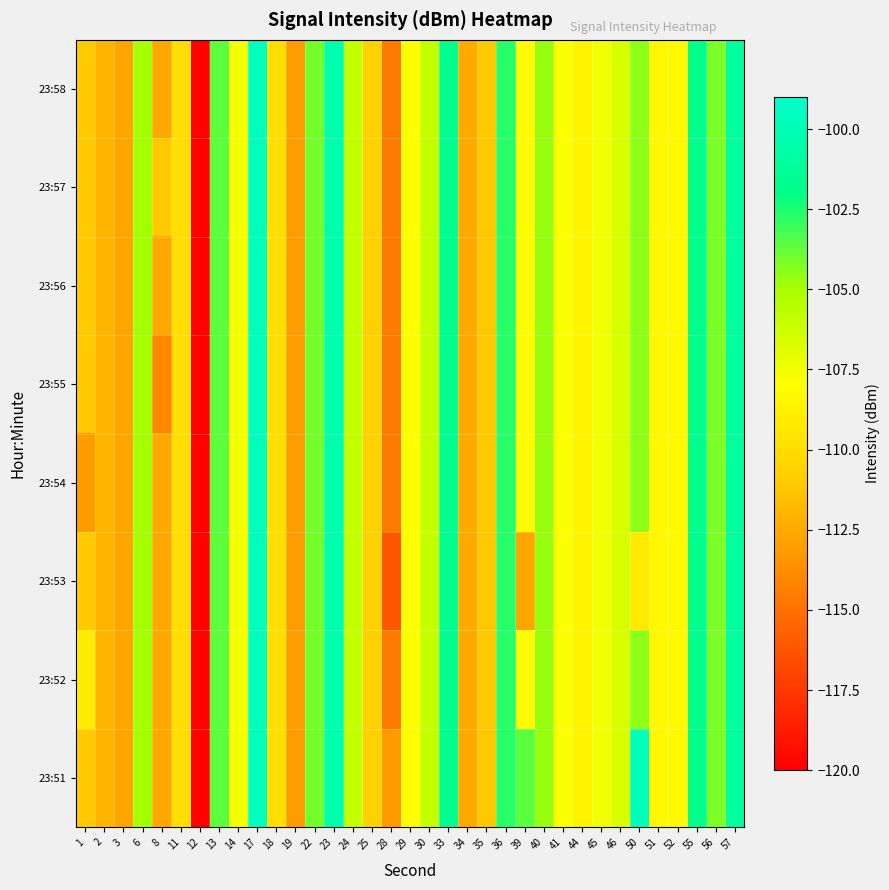

Reading left to right, transcribe all the data shown in this chart.

23:51: 1=-111.1	2=-112.0	3=-112.7	6=-104.9	8=-112.5	11=-109.9	12=-119.9	13=-103.7	14=-107.7	17=-99.7	18=-109.9	19=-113.1	22=-104.1	23=-100.4	24=-105.9	25=-110.6	28=-113.1	29=-108.0	30=-106.0	33=-101.6	34=-112.5	35=-111.1	36=-102.7	39=-103.6	40=-104.7	41=-107.9	44=-108.7	45=-107.6	46=-106.6	50=-99.9	51=-108.4	52=-108.3	55=-101.8	56=-104.2	57=-101.0
23:52: 1=-109.1	2=-112.0	3=-112.7	6=-104.9	8=-112.5	11=-109.9	12=-119.9	13=-103.7	14=-107.7	17=-99.7	18=-109.9	19=-113.1	22=-104.1	23=-100.4	24=-105.9	25=-110.6	28=-114.6	29=-108.0	30=-106.0	33=-101.6	34=-112.5	35=-111.1	36=-102.7	39=-108.1	40=-104.7	41=-107.9	44=-108.7	45=-107.6	46=-106.6	50=-104.5	51=-108.4	52=-108.3	55=-101.8	56=-104.2	57=-101.0
23:53: 1=-111.1	2=-112.0	3=-112.7	6=-104.9	8=-112.5	11=-109.9	12=-119.9	13=-103.7	14=-107.7	17=-99.7	18=-109.9	19=-113.1	22=-104.1	23=-100.4	24=-105.9	25=-110.6	28=-116.1	29=-108.0	30=-106.0	33=-101.6	34=-112.5	35=-111.1	36=-102.7	39=-112.7	40=-104.7	41=-107.9	44=-108.7	45=-107.6	46=-106.6	50=-109.2	51=-108.4	52=-108.3	55=-101.8	56=-104.2	57=-101.0
23:54: 1=-113.1	2=-112.0	3=-112.7	6=-104.9	8=-112.5	11=-109.9	12=-119.9	13=-103.7	14=-107.7	17=-99.7	18=-109.9	19=-113.1	22=-104.1	23=-100.4	24=-105.9	25=-110.6	28=-114.6	29=-108.0	30=-106.0	33=-101.6	34=-112.5	35=-111.1	36=-102.7	39=-108.1	40=-104.7	41=-107.9	44=-108.7	45=-107.6	46=-106.6	50=-104.5	51=-108.4	52=-108.3	55=-101.8	56=-104.2	57=-101.0
23:55: 1=-111.1	2=-112.0	3=-112.7	6=-104.9	8=-113.9	11=-109.9	12=-119.9	13=-103.7	14=-107.7	17=-99.7	18=-109.9	19=-113.1	22=-104.1	23=-100.4	24=-105.9	25=-110.6	28=-114.6	29=-108.0	30=-106.0	33=-101.6	34=-112.5	35=-111.1	36=-102.7	39=-108.1	40=-104.7	41=-107.9	44=-108.7	45=-107.6	46=-106.6	50=-104.5	51=-108.4	52=-108.3	55=-101.8	56=-104.2	57=-101.0
23:56: 1=-111.1	2=-112.0	3=-112.7	6=-104.9	8=-112.5	11=-109.9	12=-119.9	13=-103.7	14=-107.7	17=-99.7	18=-109.9	19=-113.1	22=-104.1	23=-100.4	24=-105.9	25=-110.6	28=-114.6	29=-108.0	30=-106.0	33=-101.6	34=-112.5	35=-111.1	36=-102.7	39=-108.1	40=-104.7	41=-107.9	44=-108.7	45=-107.6	46=-106.6	50=-104.5	51=-108.4	52=-108.3	55=-101.8	56=-104.2	57=-101.0
23:57: 1=-111.1	2=-112.0	3=-112.7	6=-104.9	8=-111.1	11=-109.9	12=-119.9	13=-103.7	14=-107.7	17=-99.7	18=-109.9	19=-113.1	22=-104.1	23=-100.4	24=-105.9	25=-110.6	28=-114.6	29=-108.0	30=-106.0	33=-101.6	34=-112.5	35=-111.1	36=-102.7	39=-108.1	40=-104.7	41=-107.9	44=-108.7	45=-107.6	46=-106.6	50=-104.5	51=-108.4	52=-108.3	55=-101.8	56=-104.2	57=-101.0
23:58: 1=-111.1	2=-112.0	3=-112.7	6=-104.9	8=-112.5	11=-109.9	12=-119.9	13=-103.7	14=-107.7	17=-99.7	18=-109.9	19=-113.1	22=-104.1	23=-100.4	24=-105.9	25=-110.6	28=-114.6	29=-108.0	30=-106.0	33=-101.6	34=-112.5	35=-111.1	36=-102.7	39=-108.1	40=-104.7	41=-107.9	44=-108.7	45=-107.6	46=-106.6	50=-104.5	51=-108.4	52=-108.3	55=-101.8	56=-104.2	57=-101.0